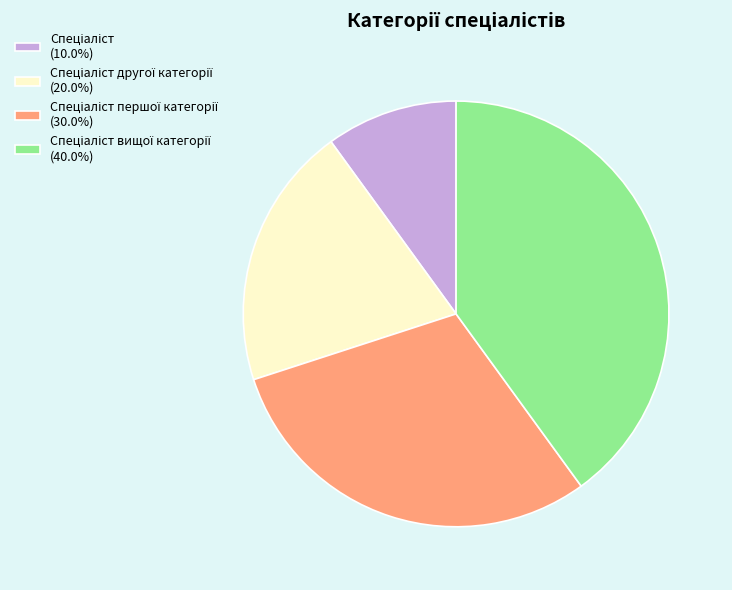

Does any single category account for the majority?

No